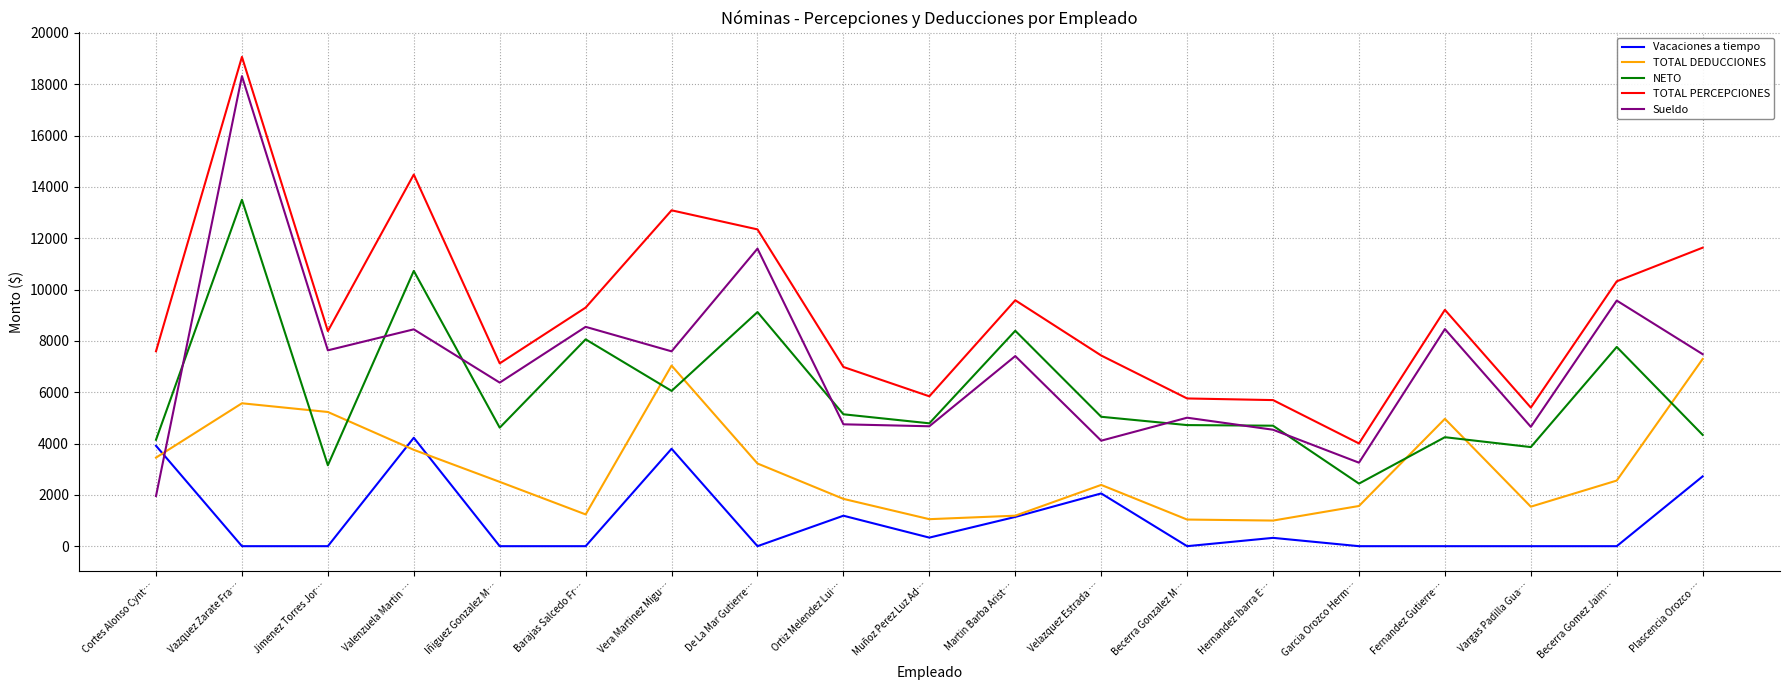

Is it true that Sueldo equals 7238.6 at Becerra Gonzalez M…?

False